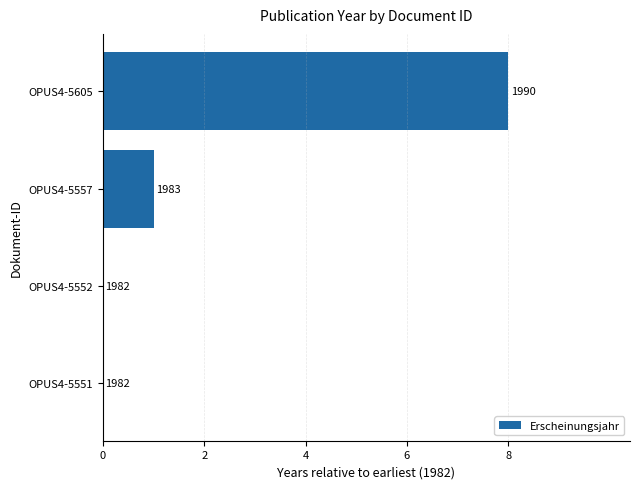

Are the bars horizontal?

Yes